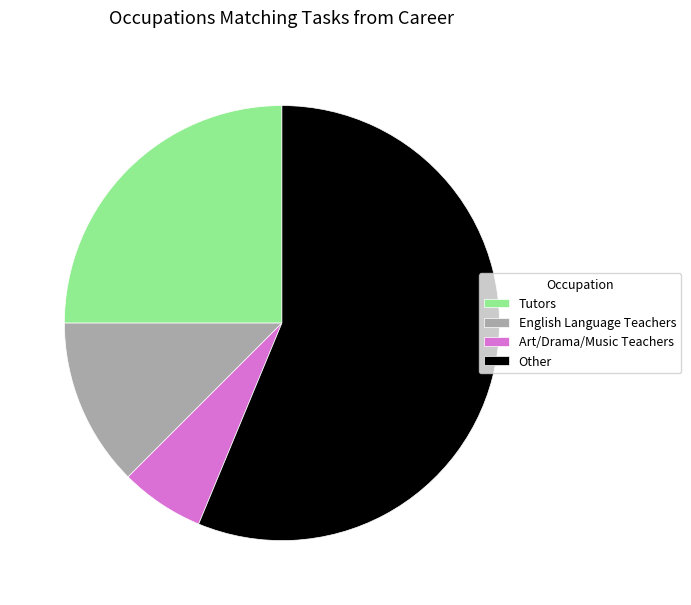

How many slices are in this pie chart?

4